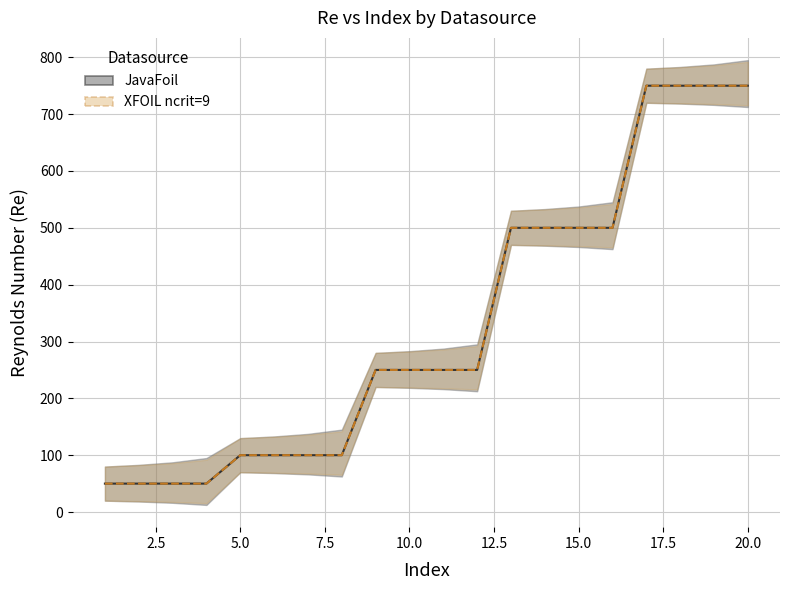

Is this an area chart (filled region under the line)?

No